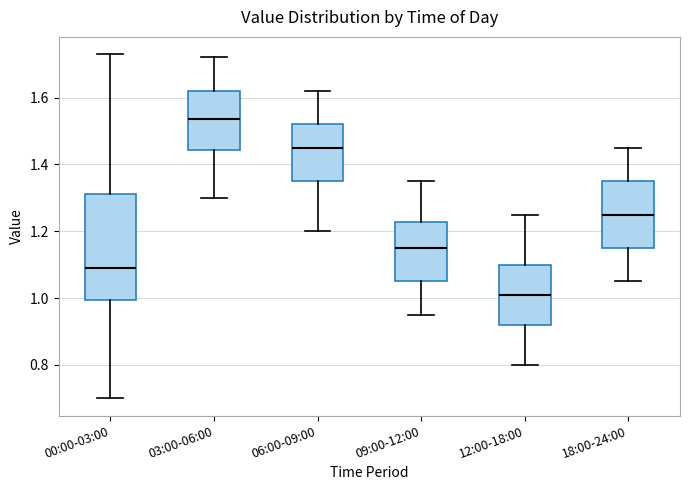

Where does the upper whisker of the box for 00:00-03:00 end on the y-axis? The values are not printed on the chart, so give them approximately, as read against the axis.

1.74